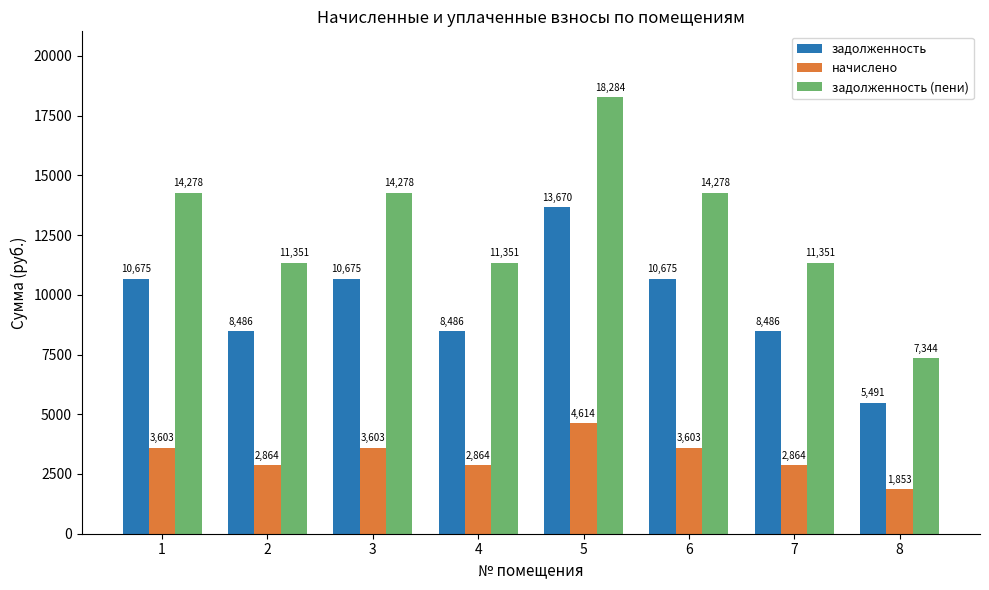

Rank the series by their average value, from lowest to highest.

начислено, задолженность, задолженность (пени)